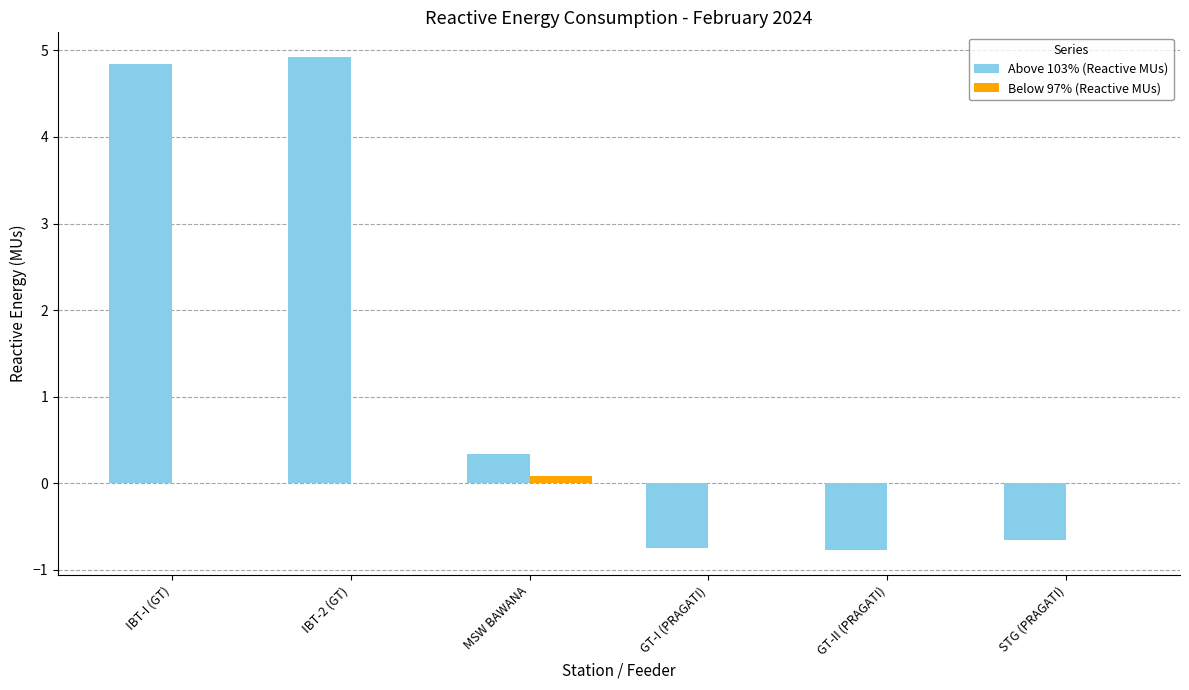

True or false: Above 103% (Reactive MUs) has a value of 0.3 at MSW BAWANA.

True